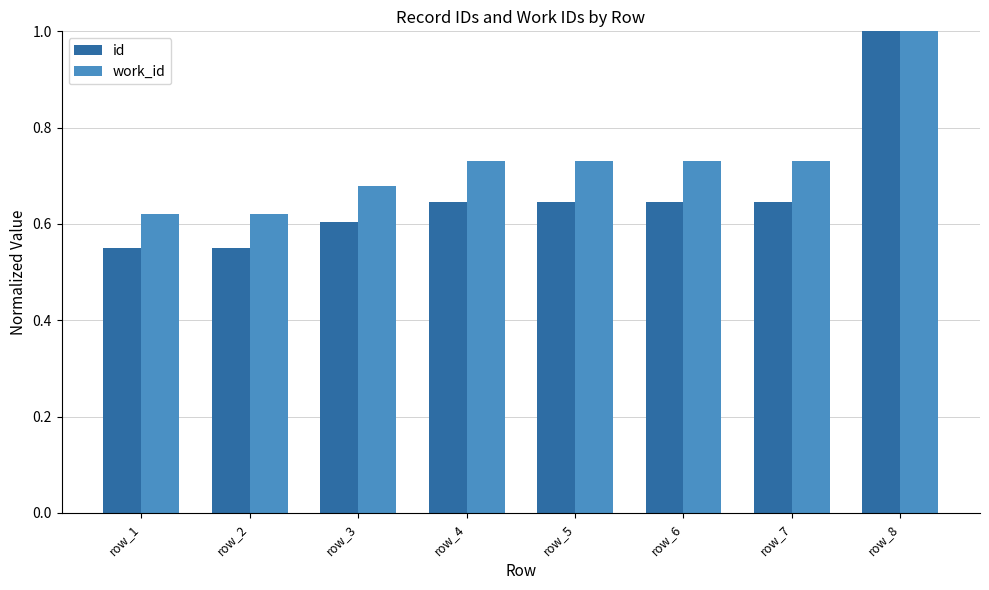

Which series has the widest spread of values?

id